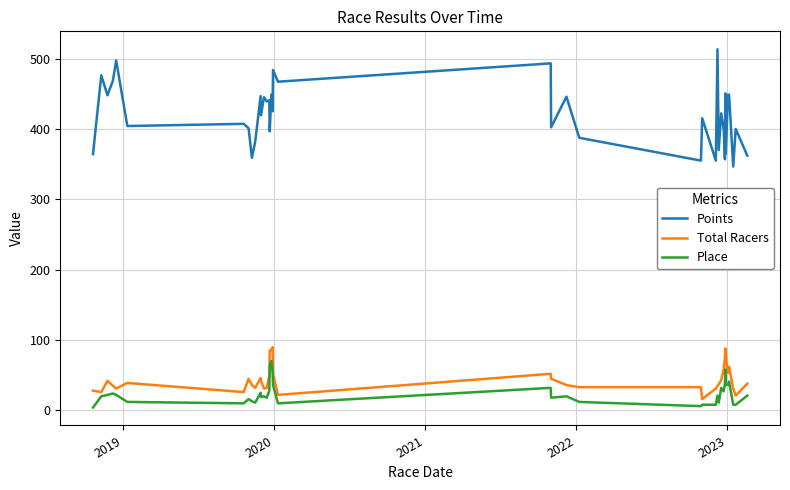

What is the difference between the maximum and minimum values in the Place series?

66.0